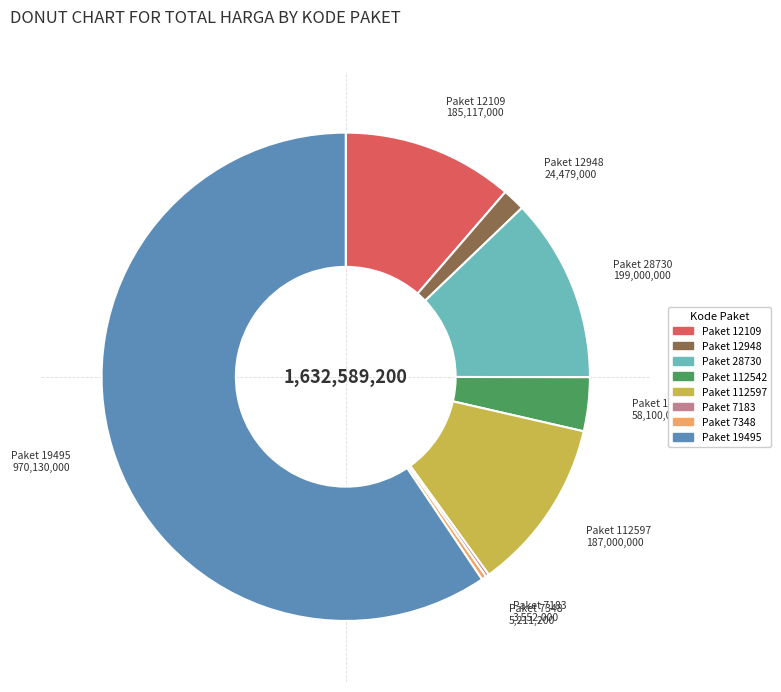

What is the ratio of the value at Paket 112597 to the value at Paket 112542?

3.2